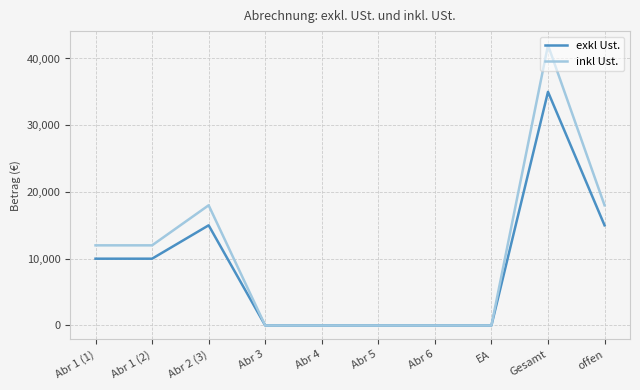

What position from the left is Abr 6?

7